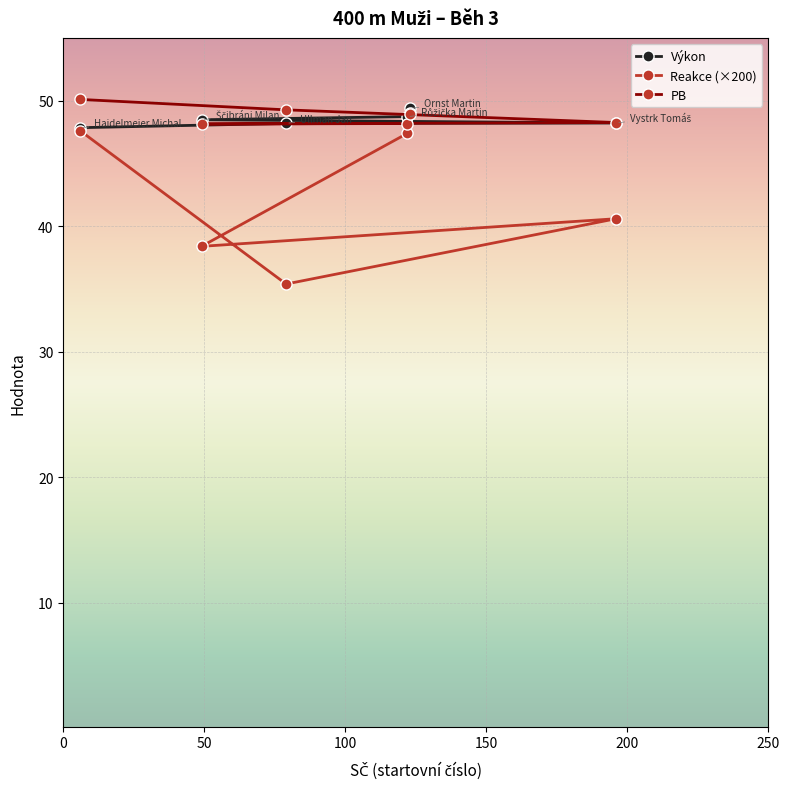

How many values in the Výkon series are below 48?

1